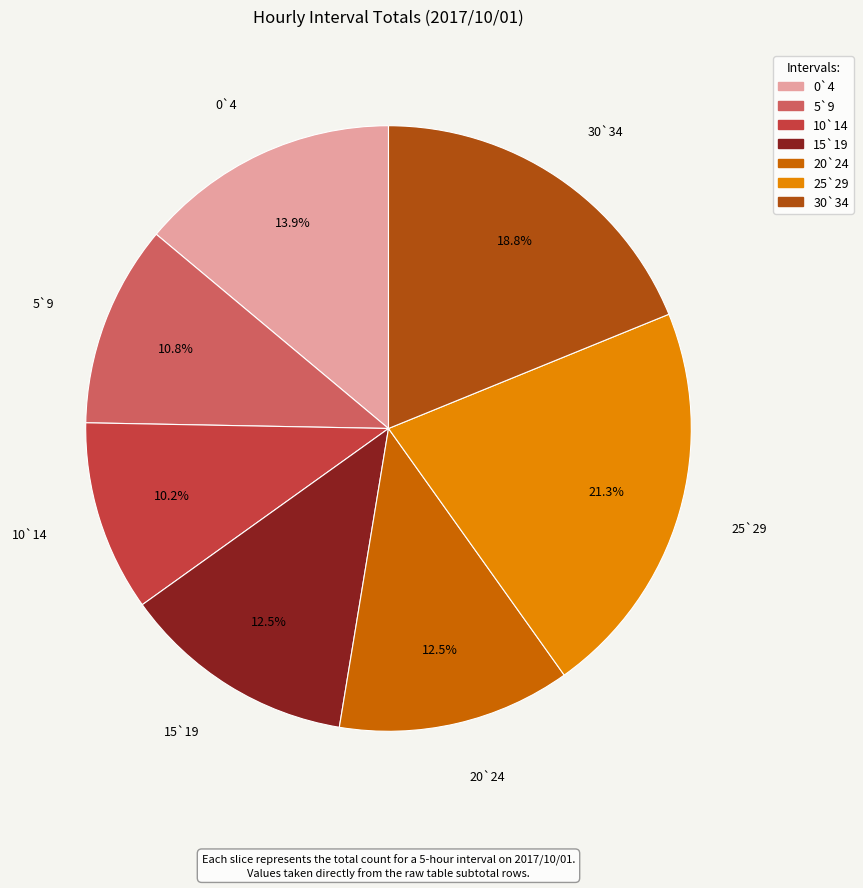

To the nearest percent, what is the combined percentage of 5`9 and 10`14?

21%